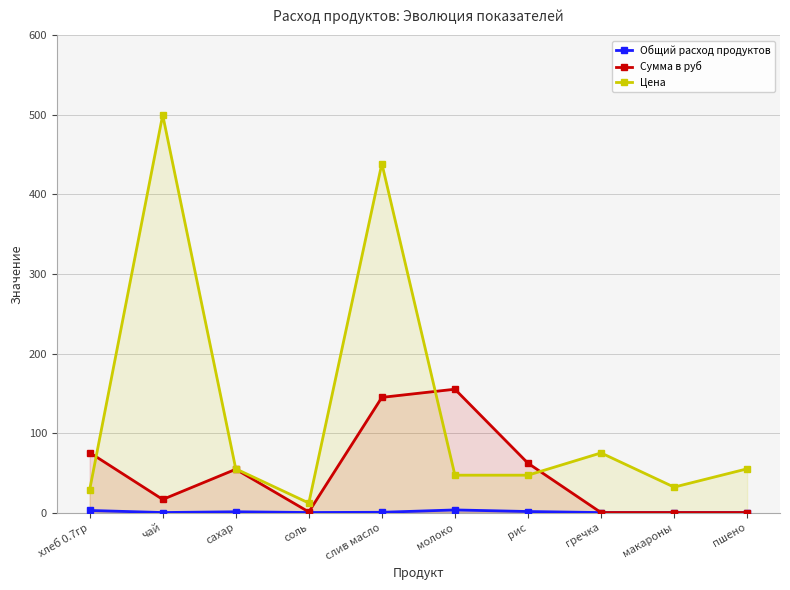

True or false: Сумма в руб and Цена intersect in this chart.

True